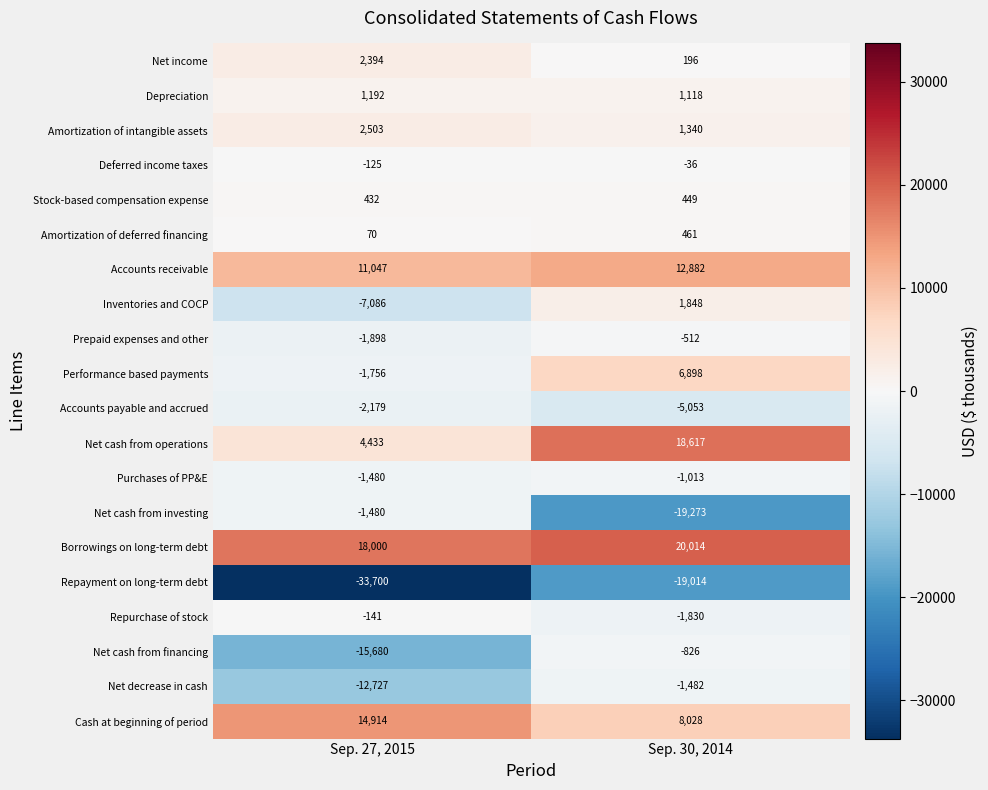

What value does the Accounts payable and accrued series have at Sep. 30, 2014?

-5053